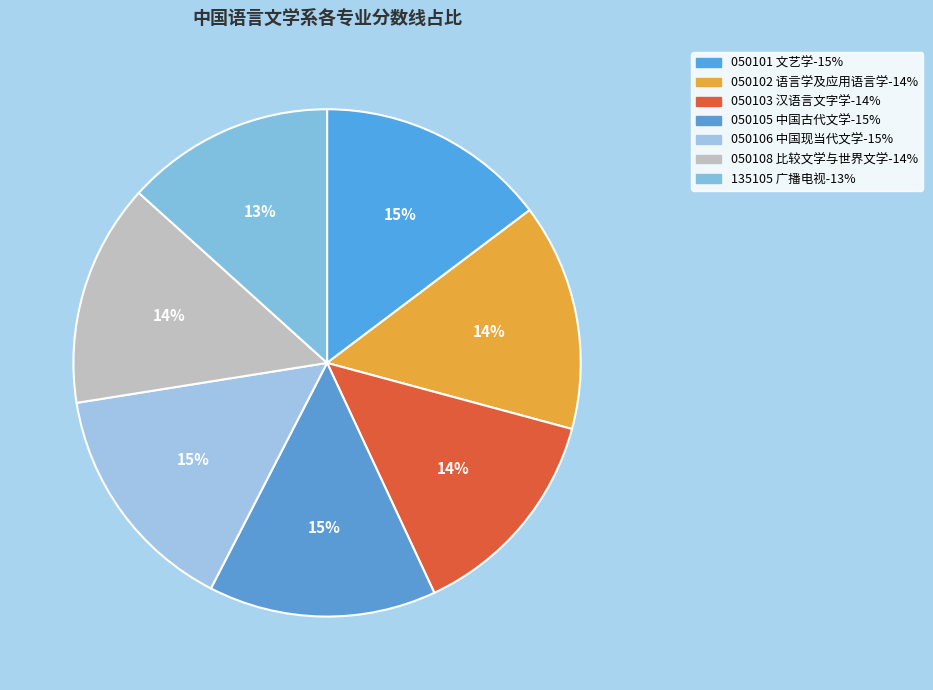

What percentage is NOT represented by 050105 中国古代文学?

85.5%